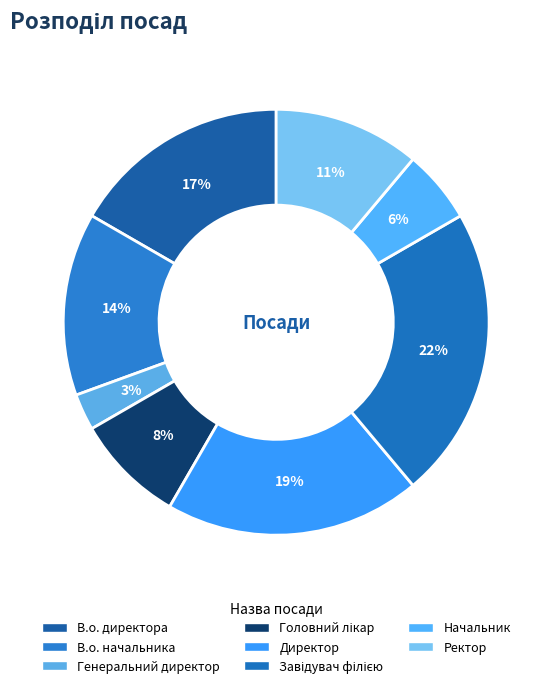

How many segments does this pie chart have?

8